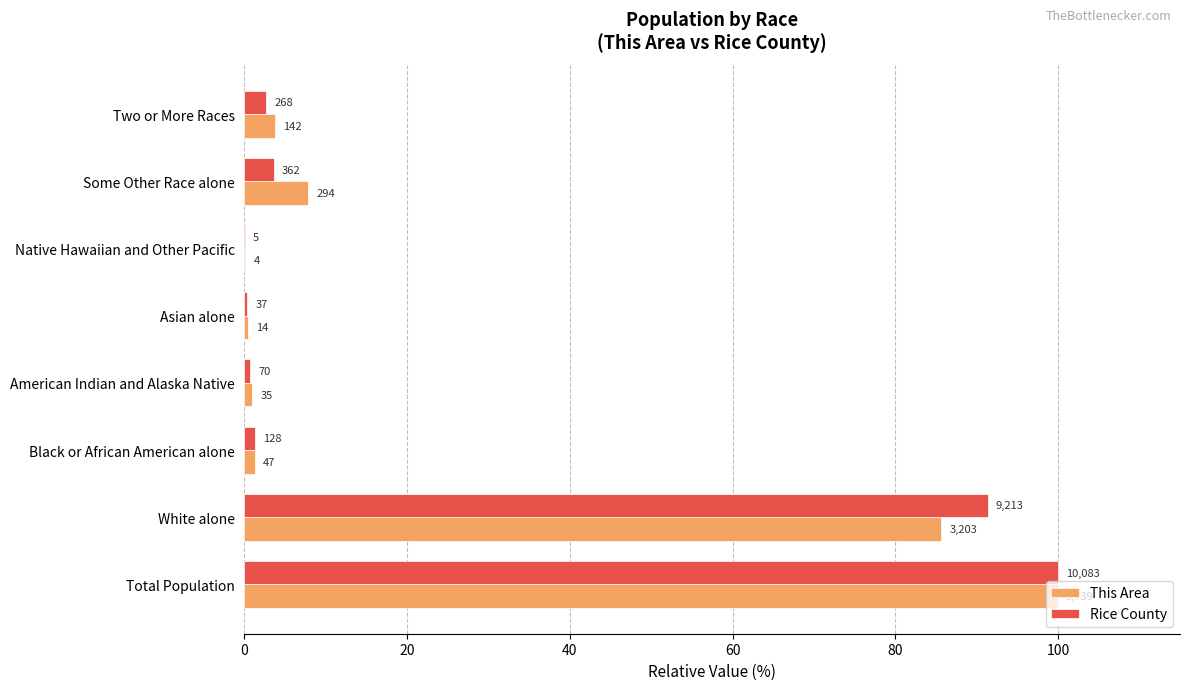

Reading right to left, list all the values displayed in this chart.

This Area: 3.8	7.9	0.1	0.4	0.9	1.3	85.7	100.0
Rice County: 2.7	3.6	0.0	0.4	0.7	1.3	91.4	100.0